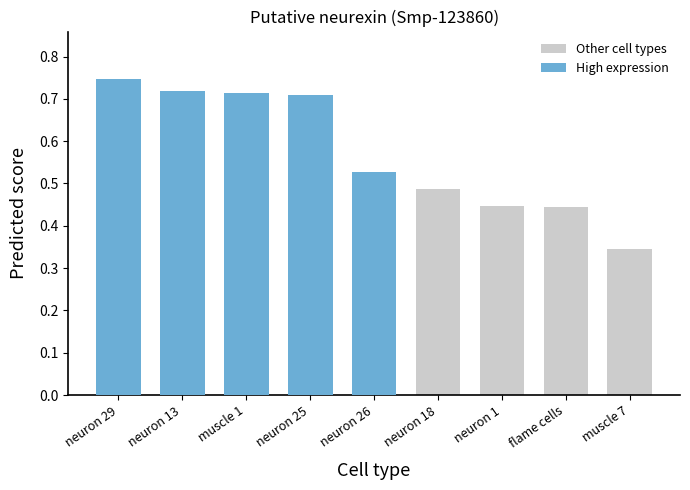

What is the difference between the maximum and minimum values?

0.4